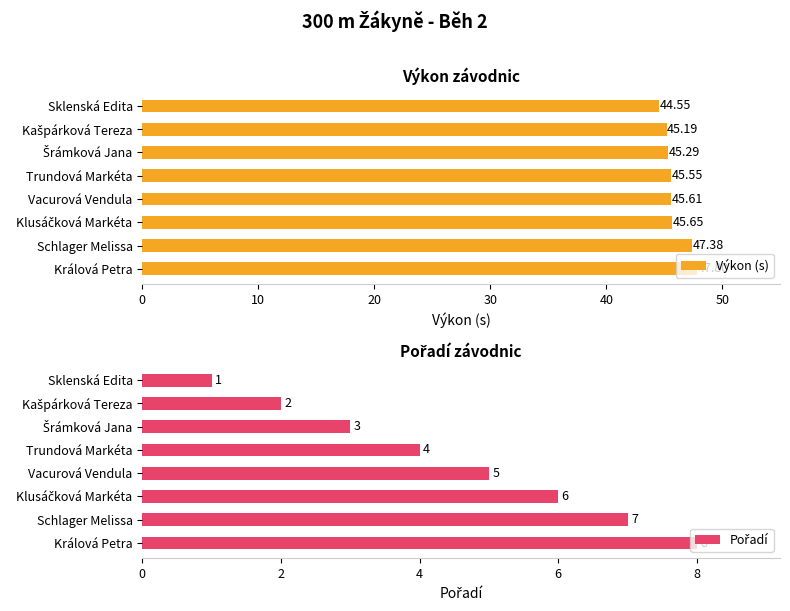

What is the sum of all Výkon (s) values?

367.0